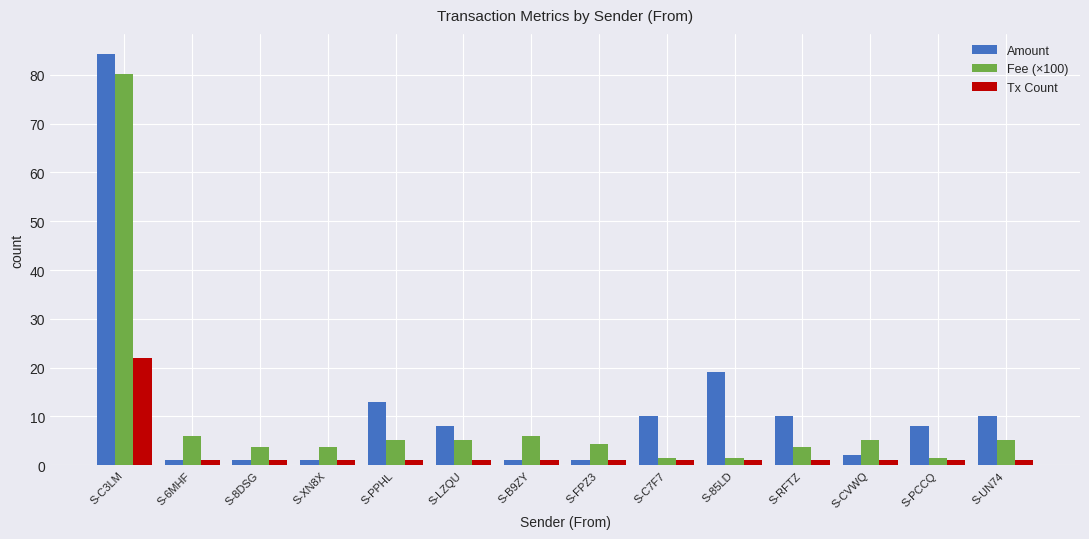

At which label does Amount first exceed 8?

S-C3LM